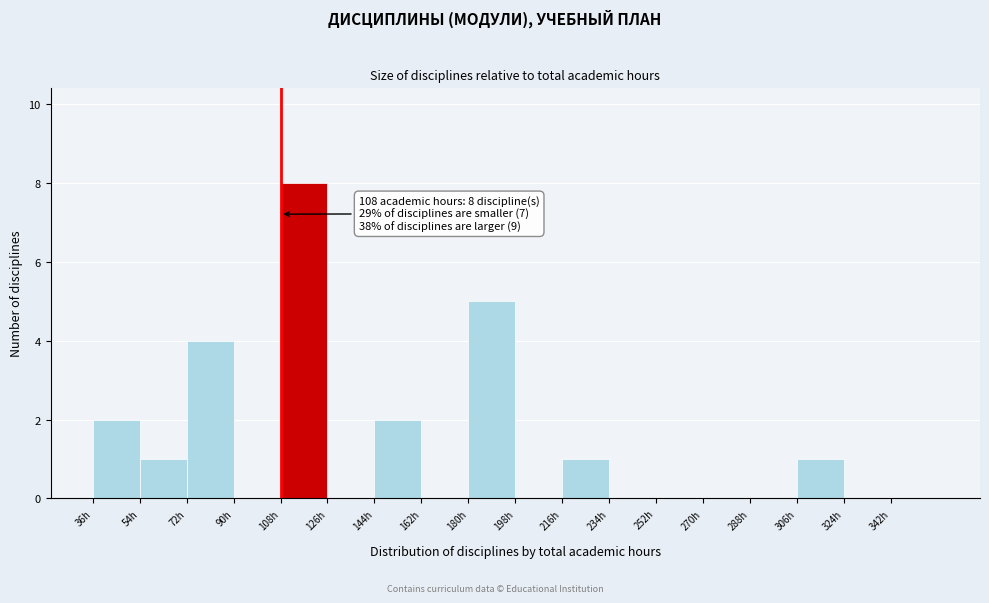

Which range on the x-axis has the tallest bar?

108 to 126